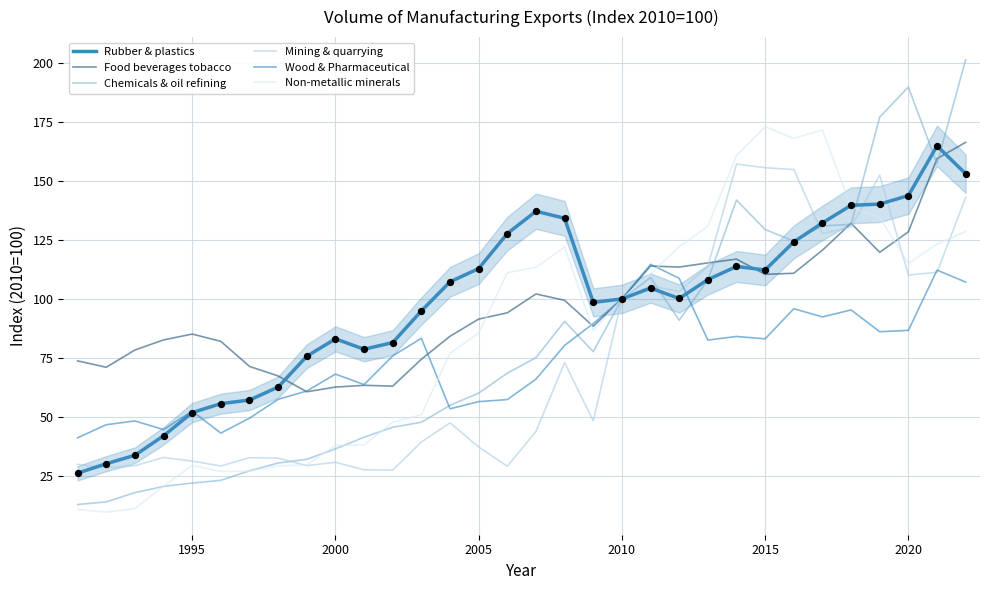

How many lines are shown in the chart?

6